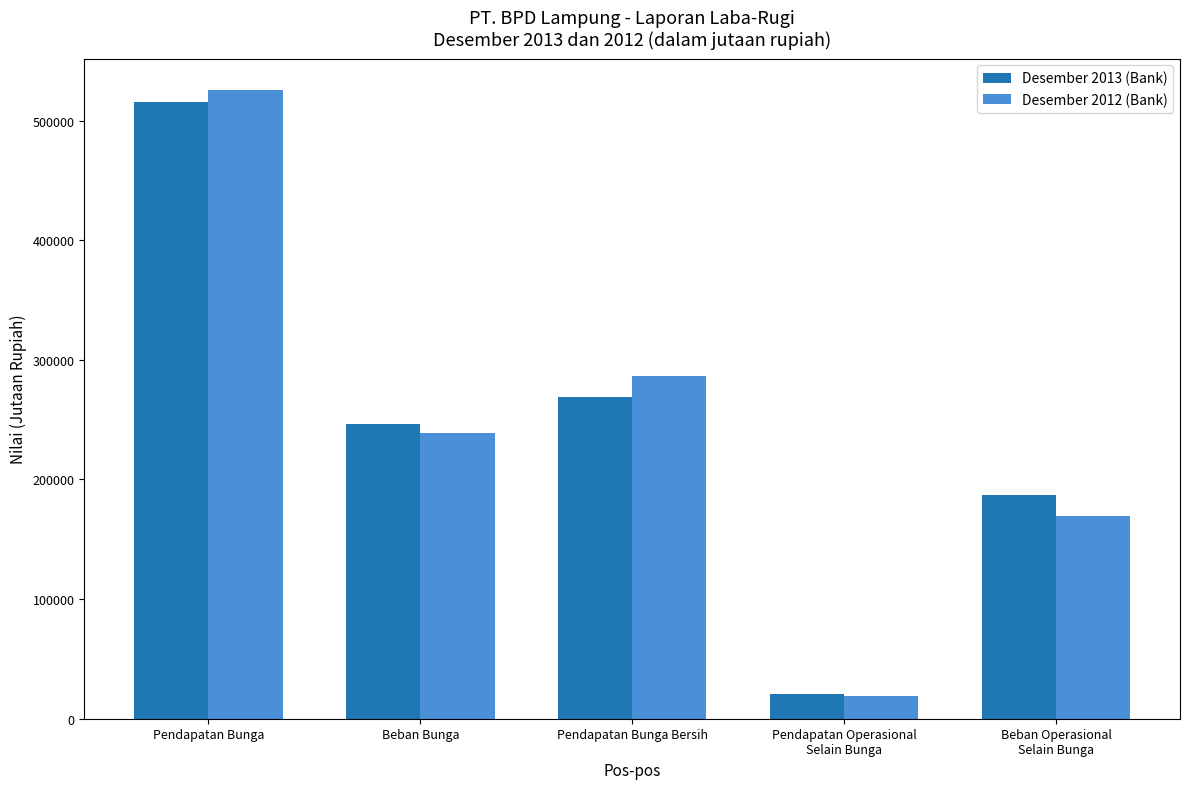

Reading right to left, list all the values displayed in this chart.

Desember 2013 (Bank): Beban Operasional
Selain Bunga=187296	Pendapatan Operasional
Selain Bunga=20652	Pendapatan Bunga Bersih=269210	Beban Bunga=246035	Pendapatan Bunga=515245
Desember 2012 (Bank): Beban Operasional
Selain Bunga=169717	Pendapatan Operasional
Selain Bunga=18887	Pendapatan Bunga Bersih=286684	Beban Bunga=238975	Pendapatan Bunga=525659